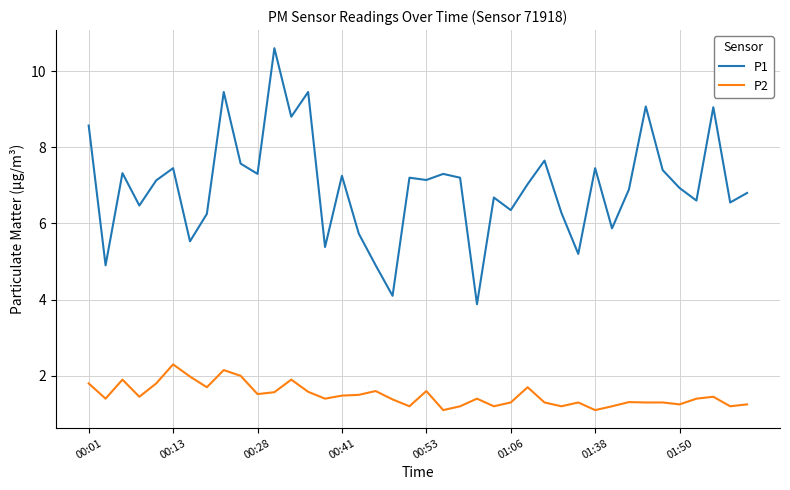

Rank the series by their average value, from lowest to highest.

P2, P1